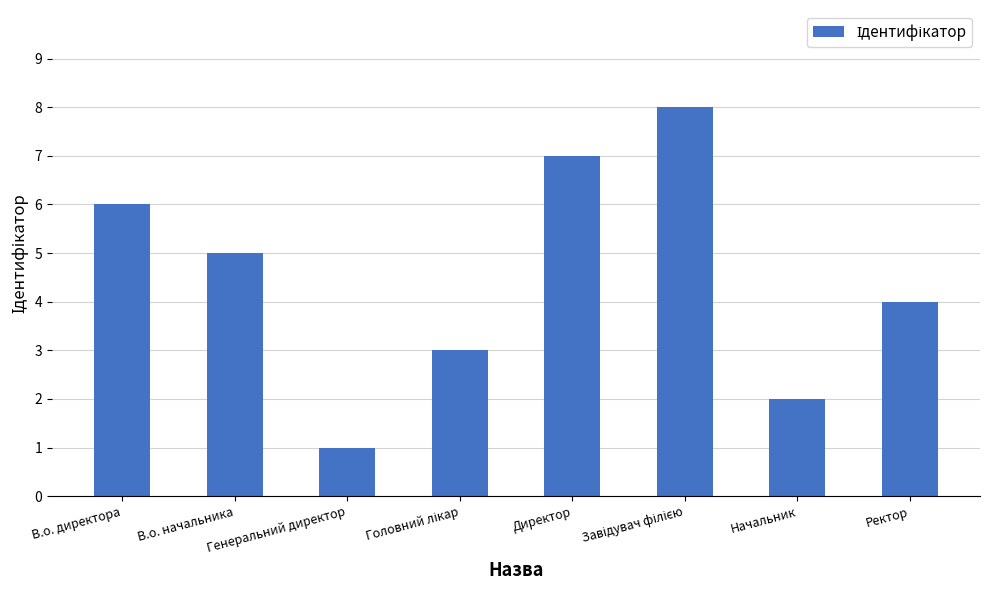

What is the change in value from В.о. директора to Генеральний директор?

-5